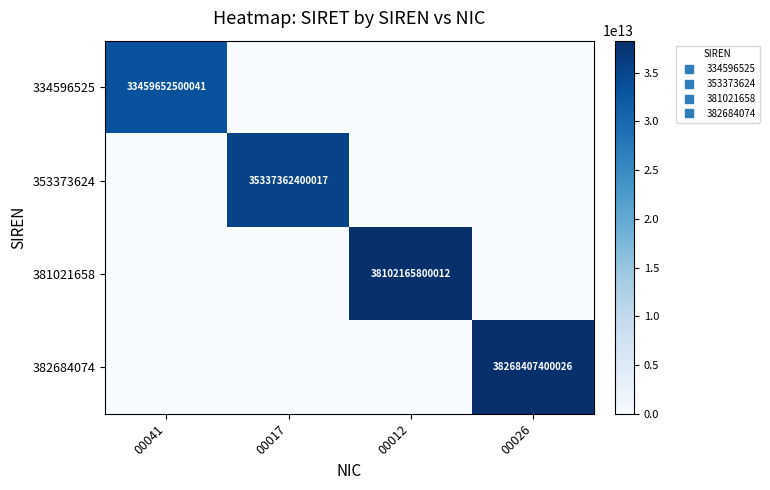

Which category has the lowest value in the 381021658 series?

00041